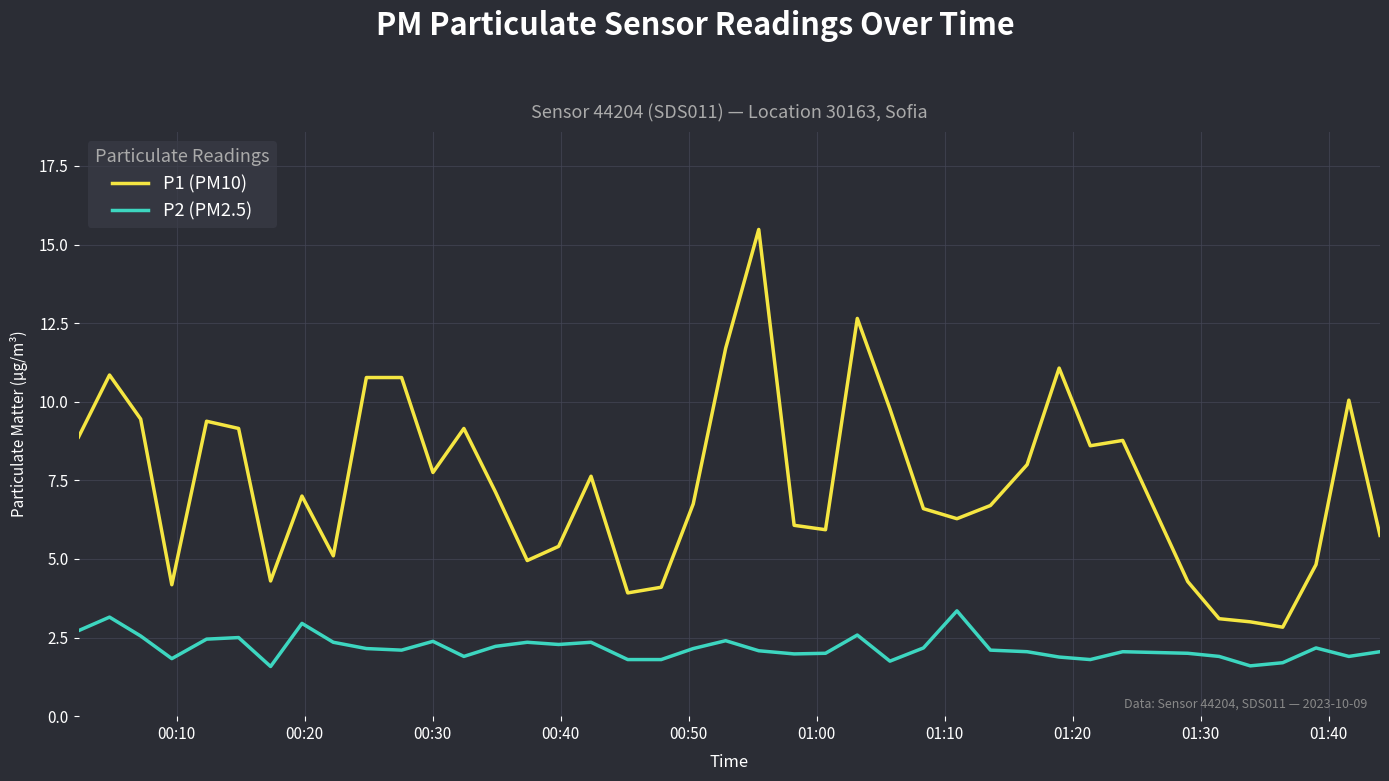

What is the difference between the maximum and minimum values in the P2 (PM2.5) series?

1.8